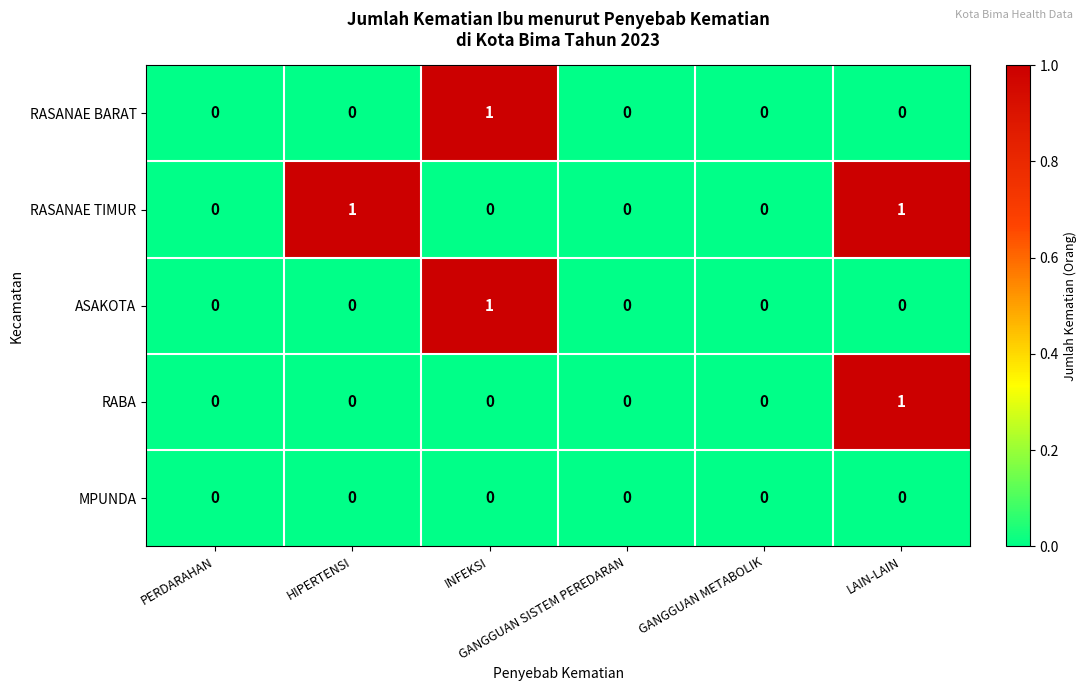

How many data points does each series have?

6